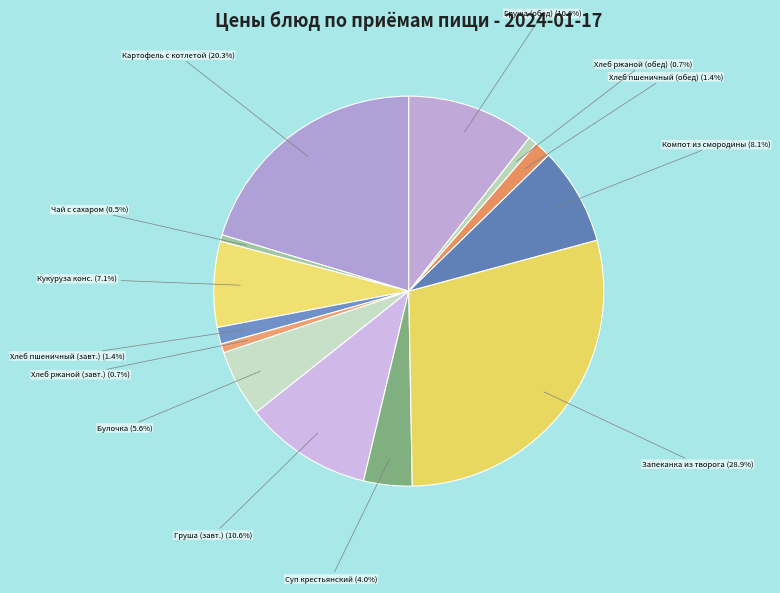

Combined, do Компот из смородины and Хлеб пшеничный (завт.) account for over 50%?

No